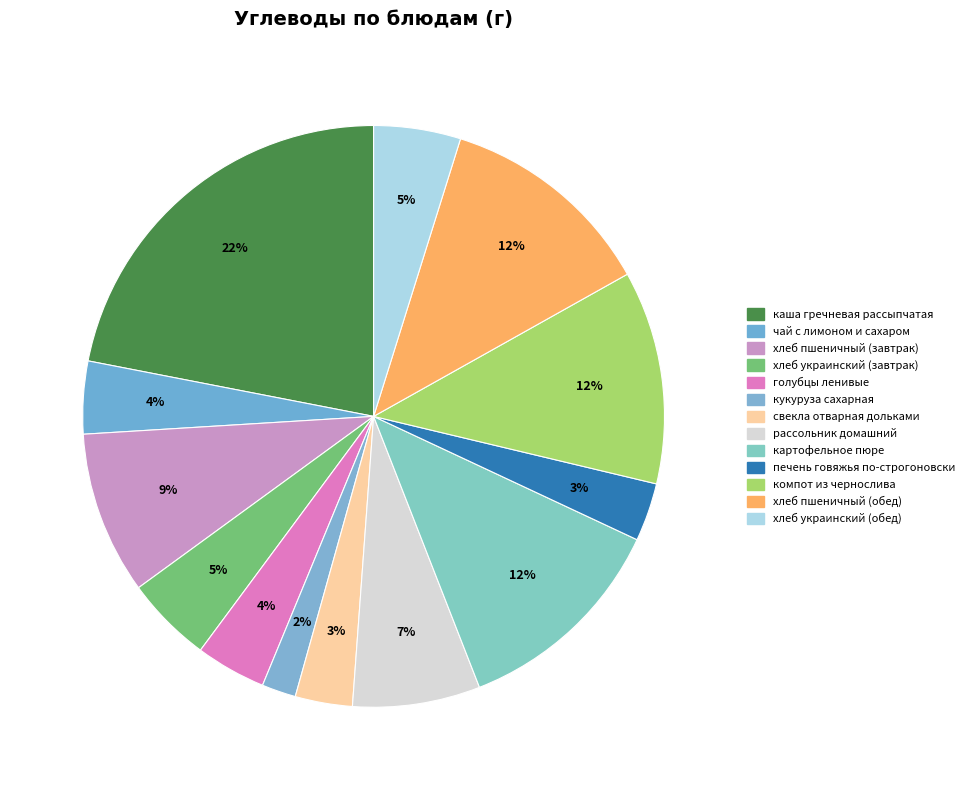

To the nearest percent, what portion does хлеб пшеничный (завтрак) represent?

9%